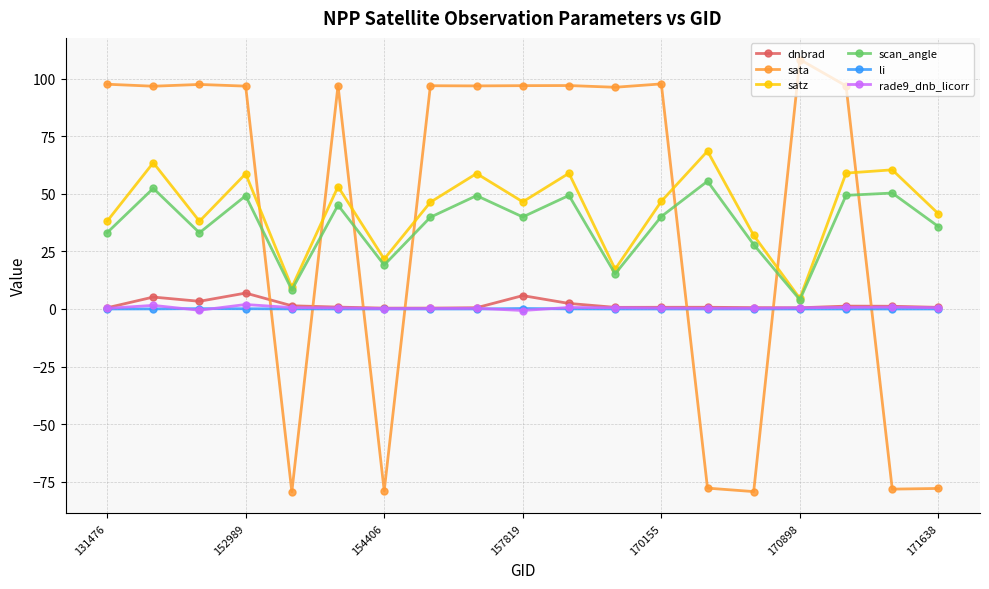

How many series are shown in this chart?

6